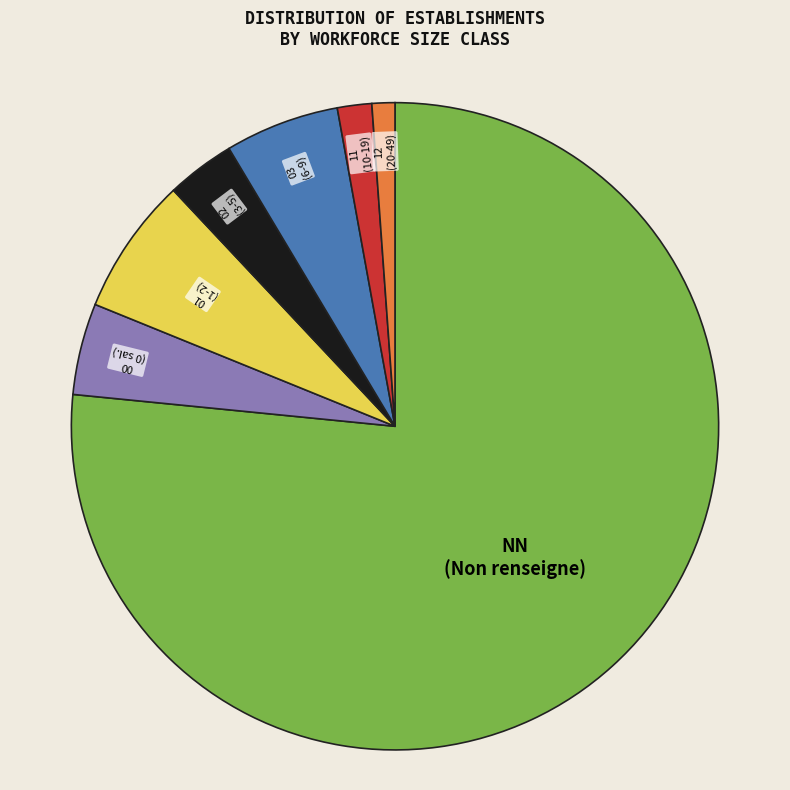

Is there any slice that represents more than half of the pie?

Yes